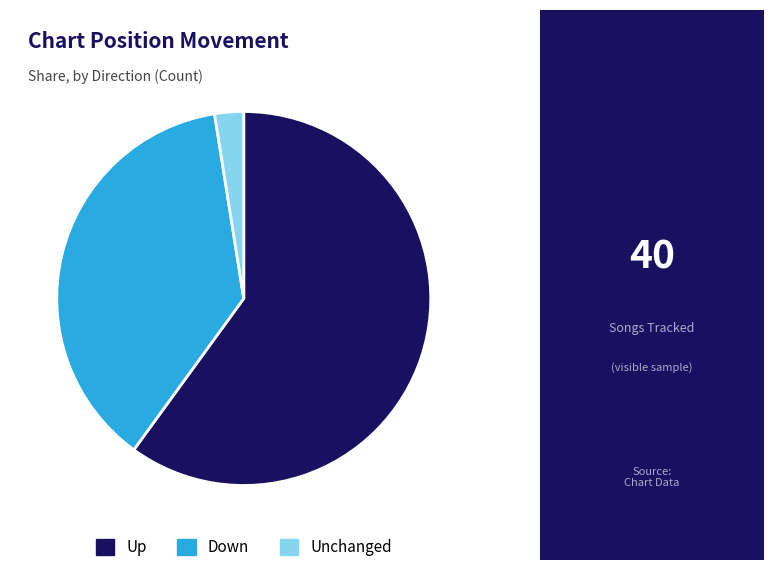

Is it true that Down is 52% of the pie?

False